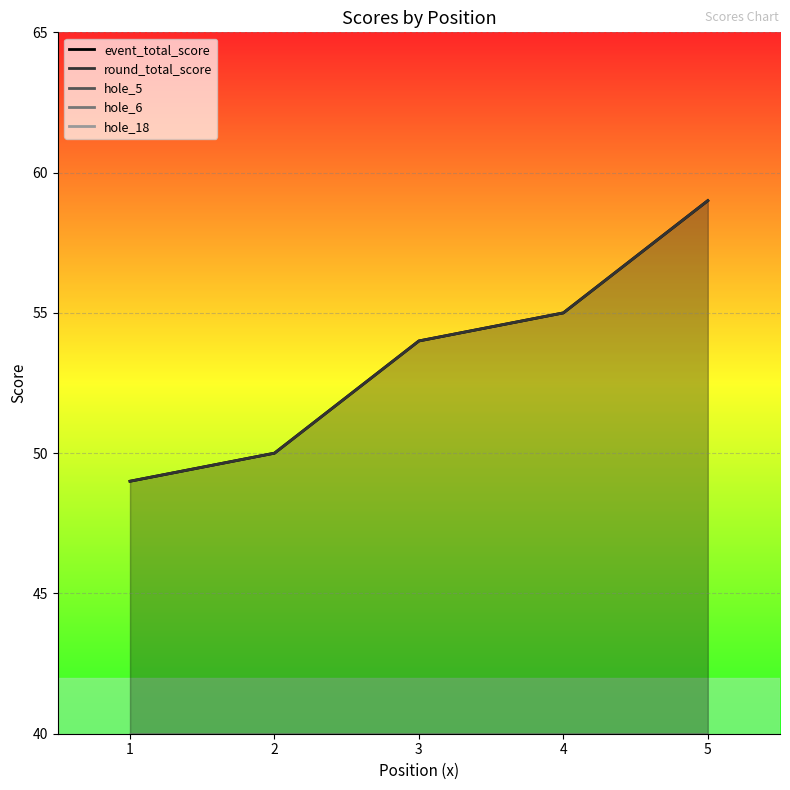

How many data points in round_total_score are above 54?

2